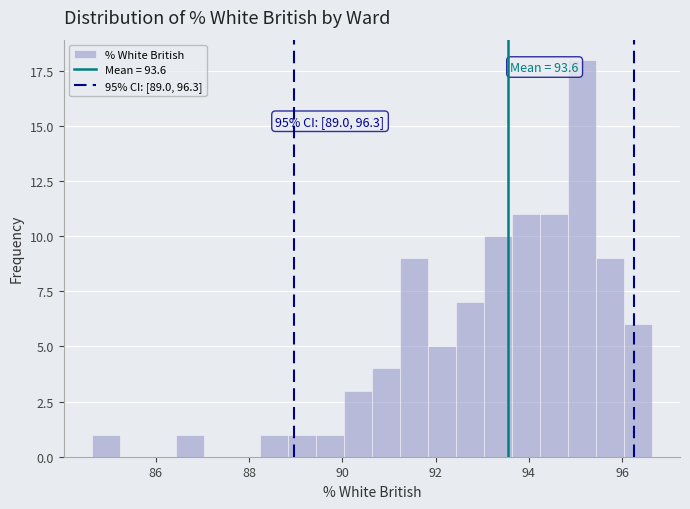

Around what value on the x-axis is the tallest bar? Give the approximate position of its centre, as read against the axis.

95.2